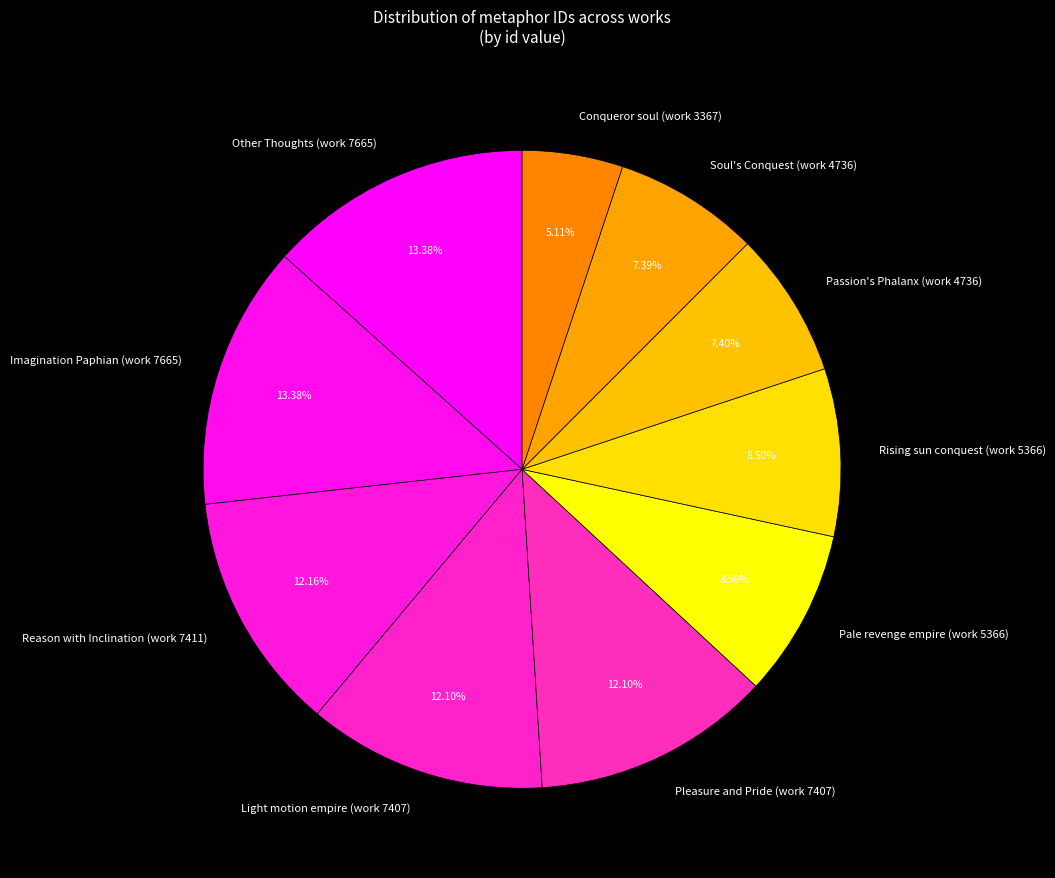

Is there a majority slice in this chart?

No